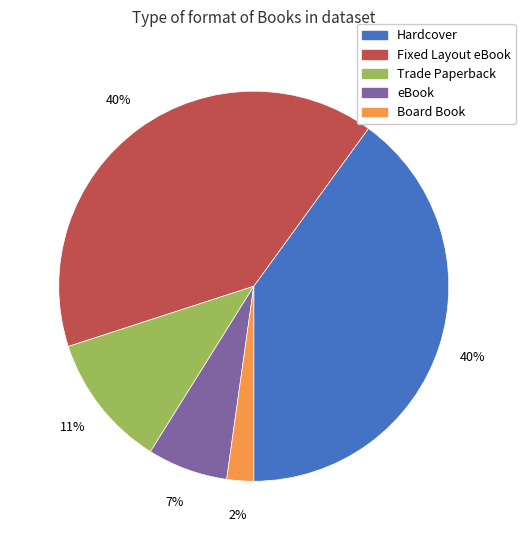

To the nearest percent, what percentage of the pie is Hardcover?

40%